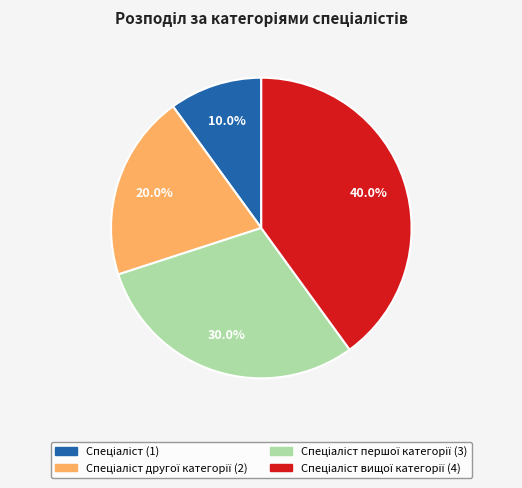

Is there any slice that represents more than half of the pie?

No